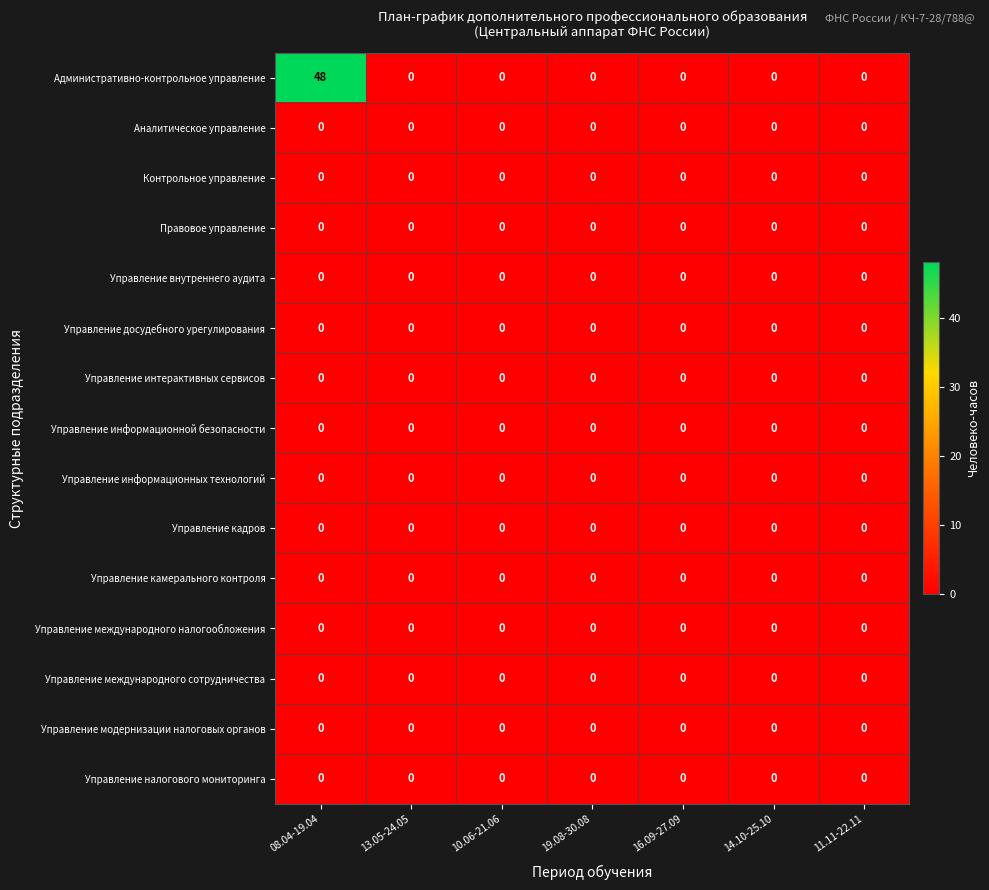

What is the greatest value displayed?

48